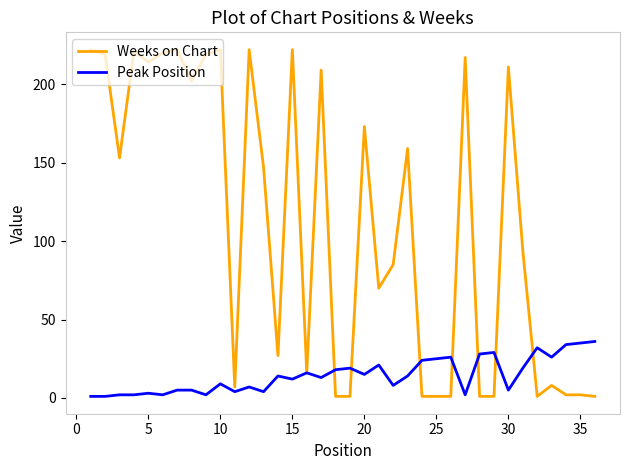

After their last crossing, which series has the higher values: Weeks on Chart or Peak Position?

Peak Position